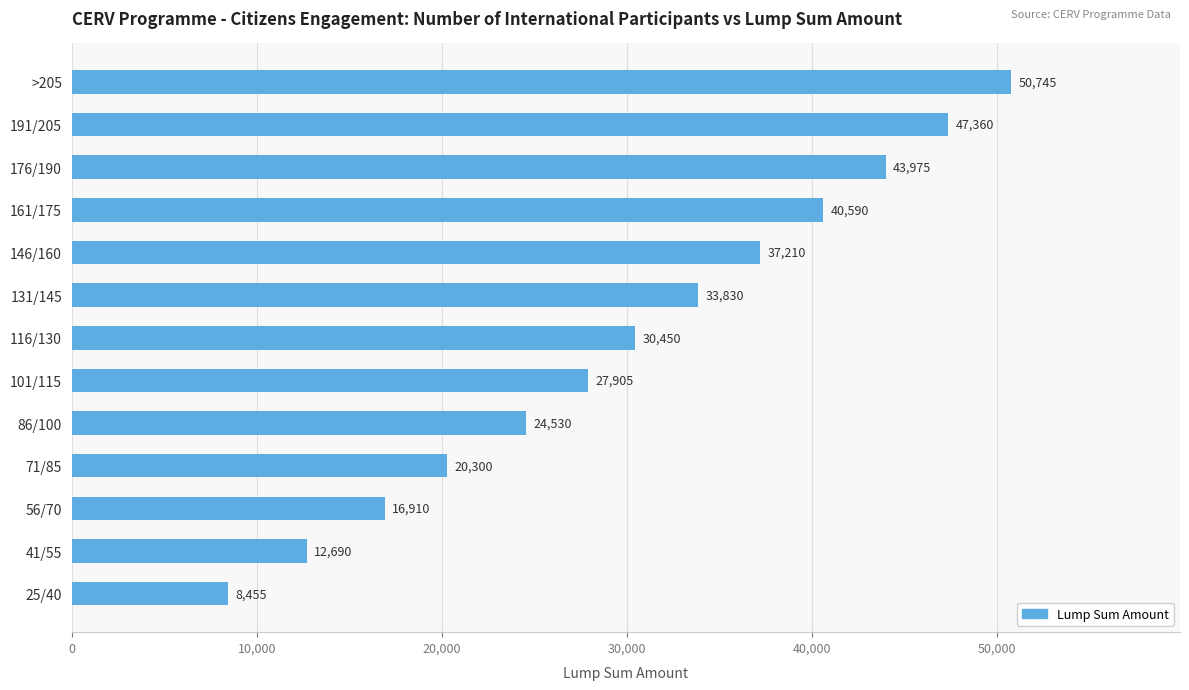

True or false: the data shows 47360 at 191/205.

True